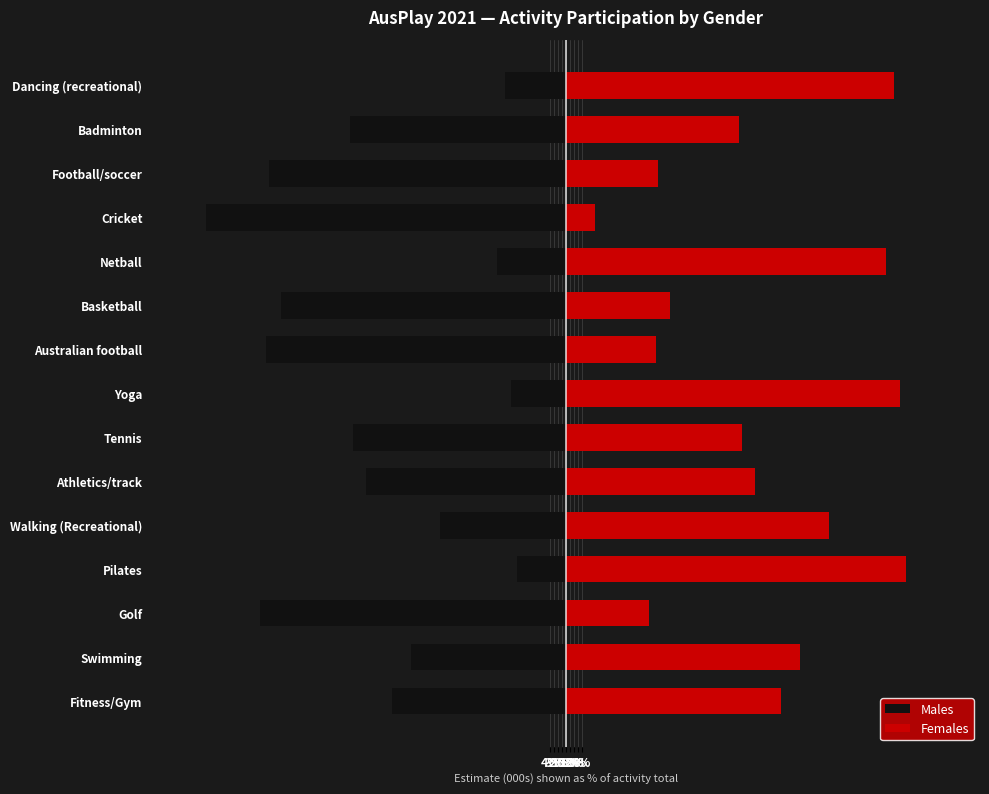

The value of Males at Football/soccer is -111.7. True or false?

False